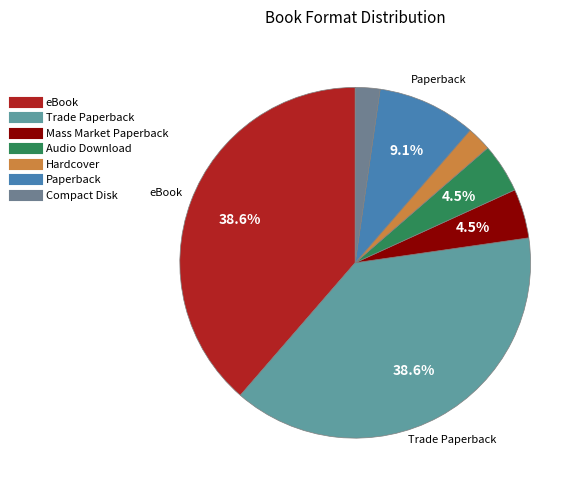

What is the largest slice in the pie chart?

eBook